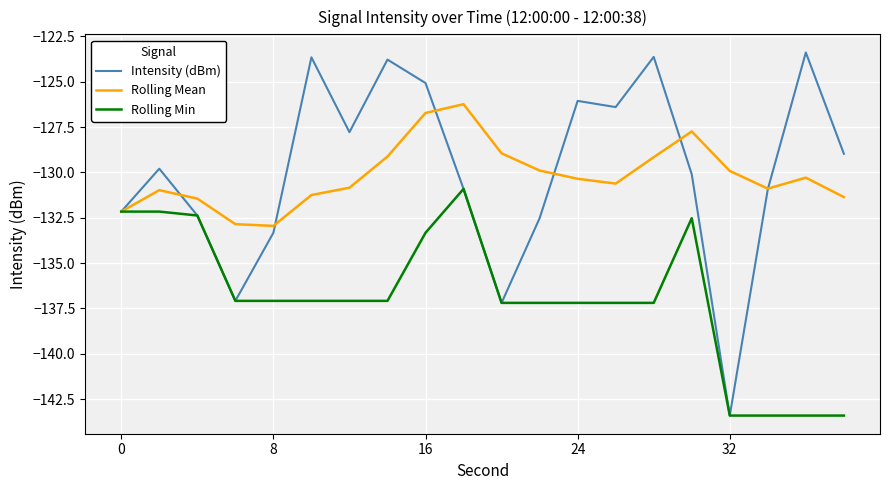

Rank the series by their maximum value, from lowest to highest.

Rolling Min, Rolling Mean, Intensity (dBm)